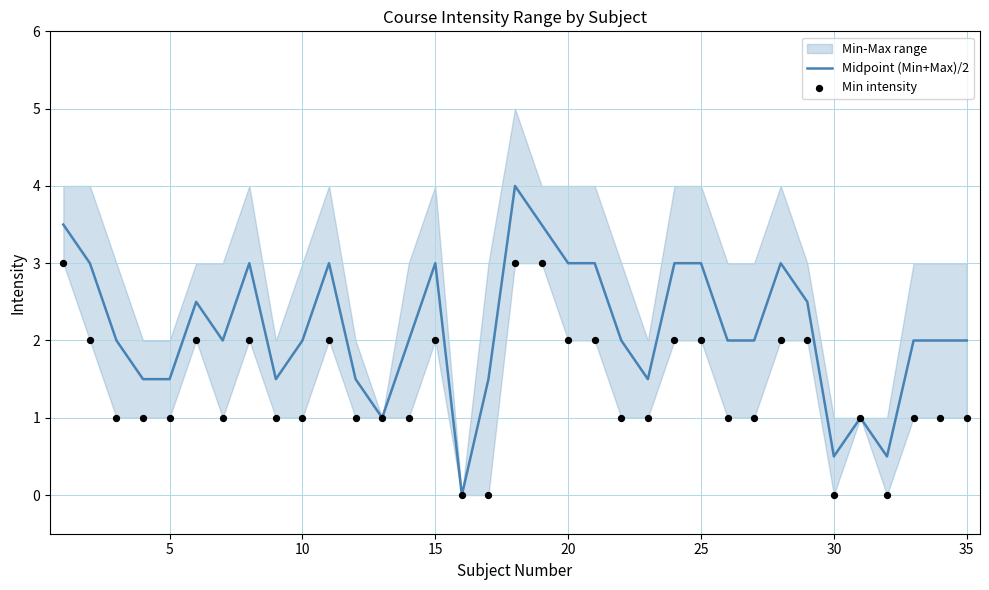

Which series has the largest total across all categories?

Midpoint (Min+Max)/2